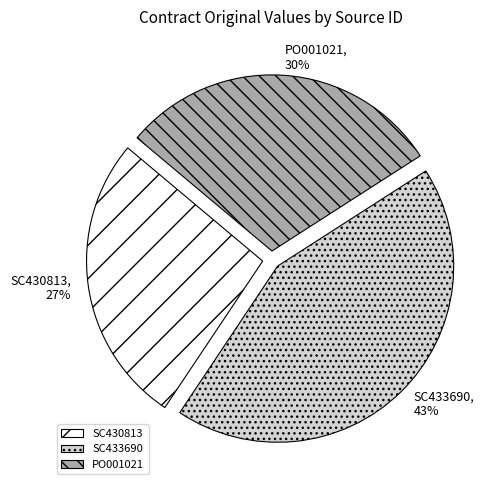

Do SC430813 and SC433690 together represent more than half of the pie?

Yes